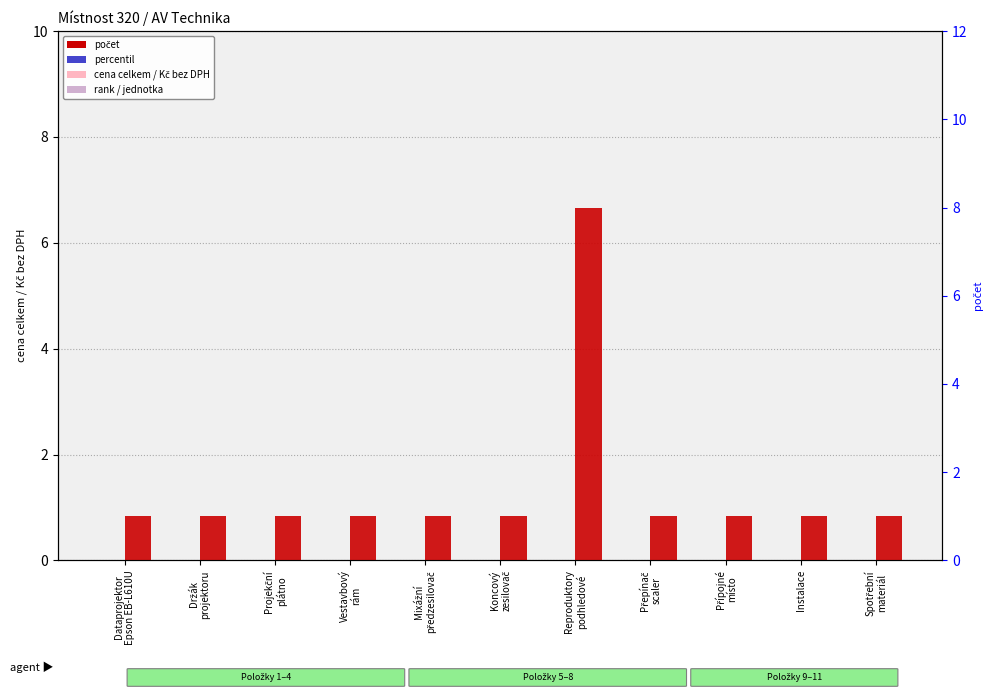

Between Dataprojektor
Epson EB-L610U and Přípojné
místo, which series saw the biggest shift?

cena celkem / Kč bez DPH